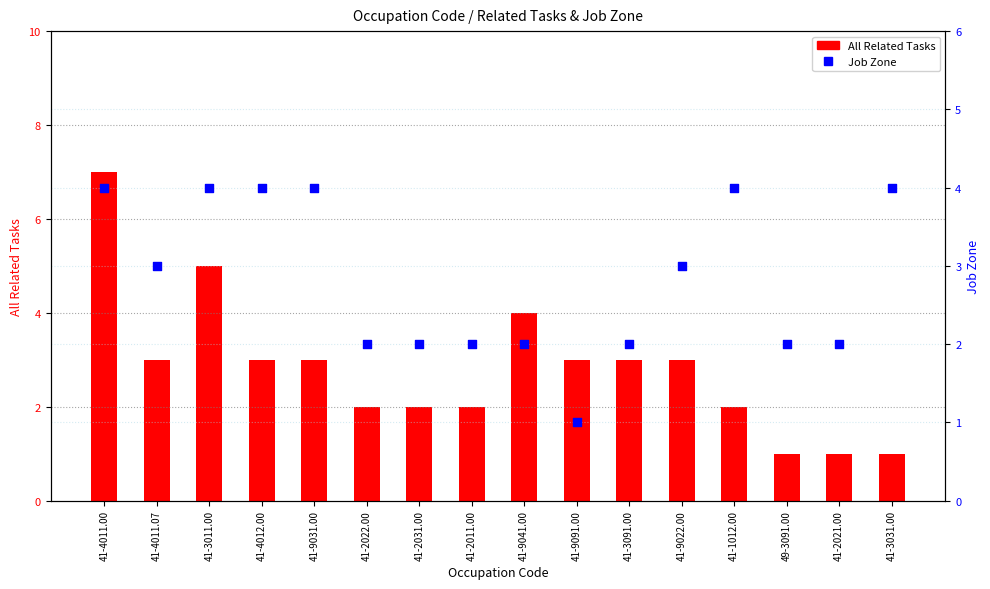

At how many categories does at least one series exceed 2?

11